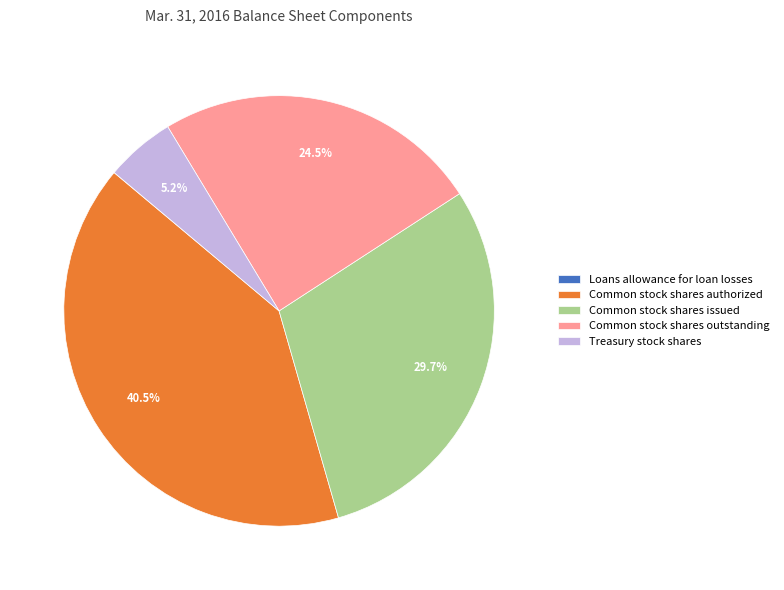

What is the largest slice in the pie chart?

Common stock shares authorized